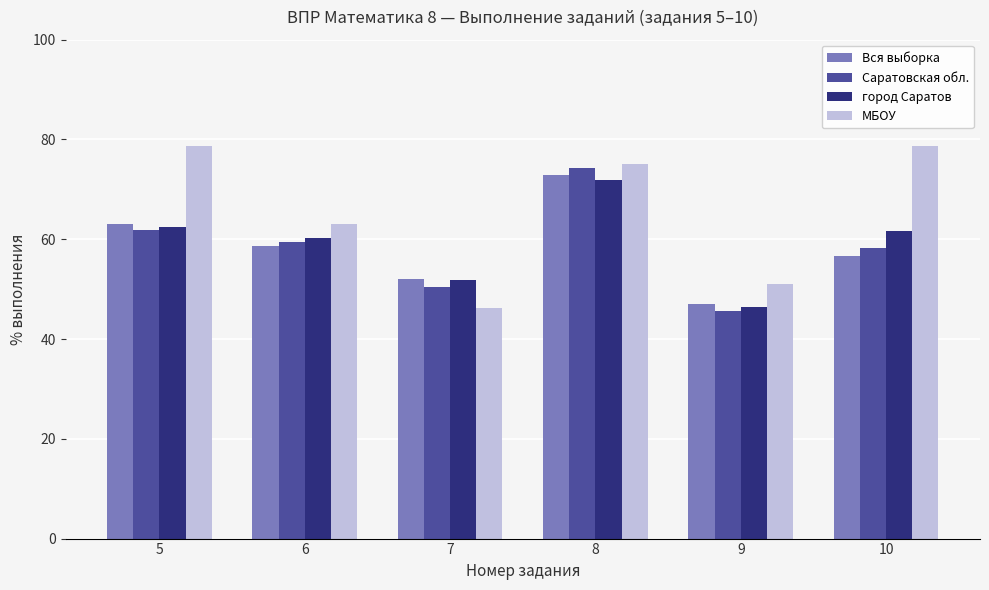

At which category is the sum across all series the highest?

8